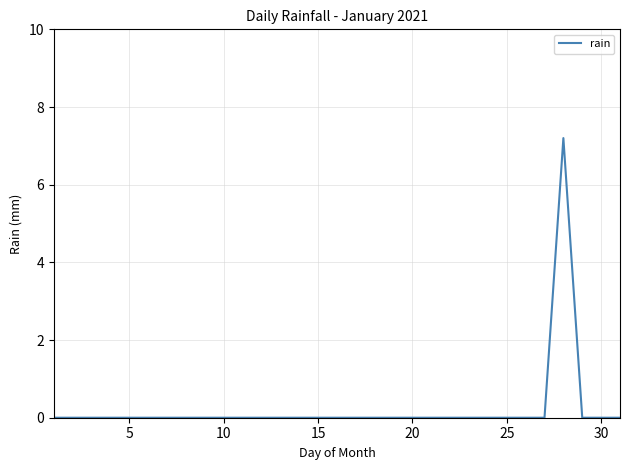

What is the greatest value displayed?

7.2